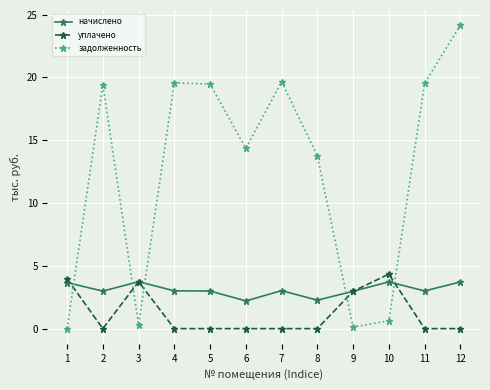

Where is the first local maximum for задолженность?

2